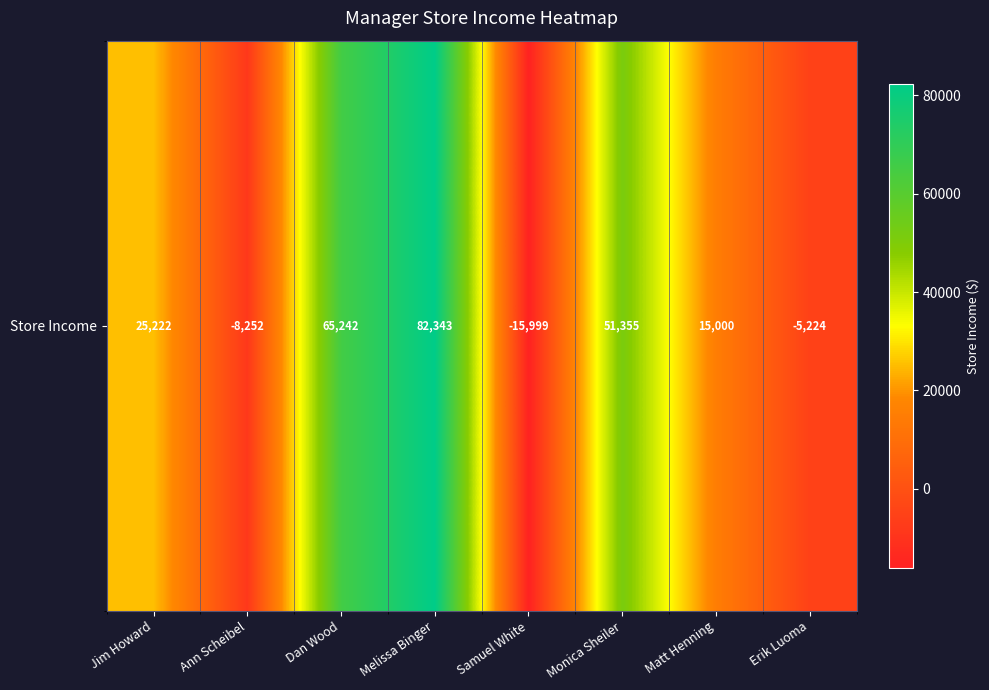

What is the minimum value shown in the chart?

-15999